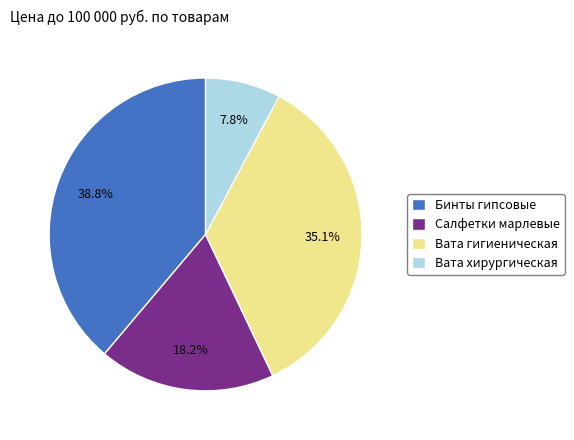

To the nearest percent, what is the difference between the largest and smallest slice percentages?

31%